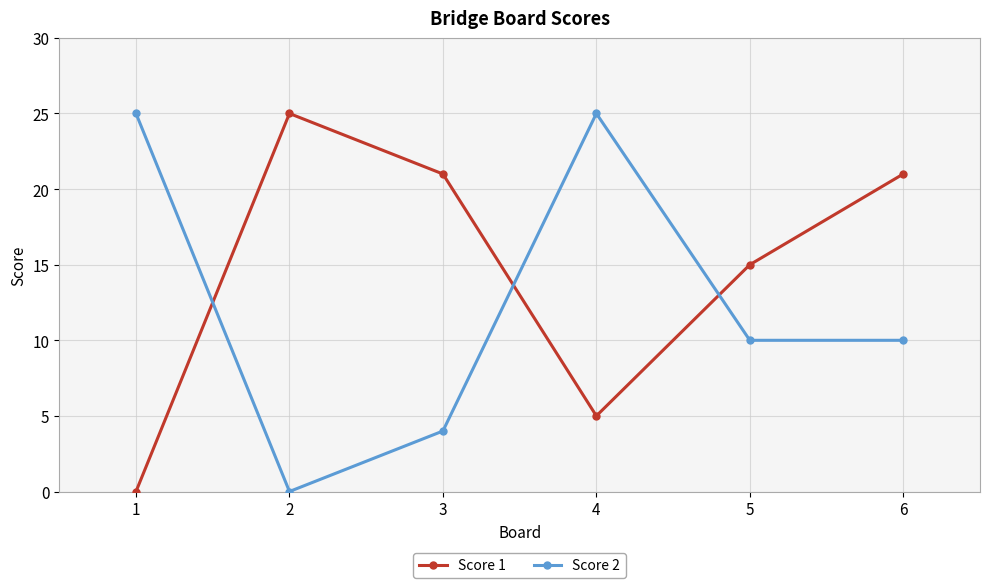

At 4, list the series in order from largest to smallest.

Score 2, Score 1